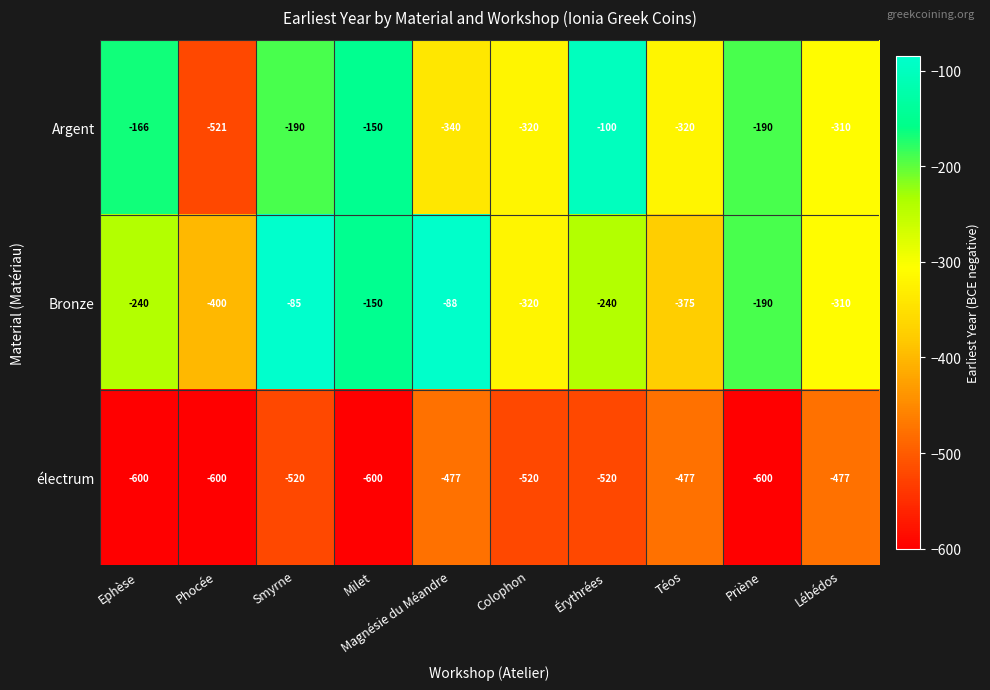

Read the Bronze value at Ephèse.

-240